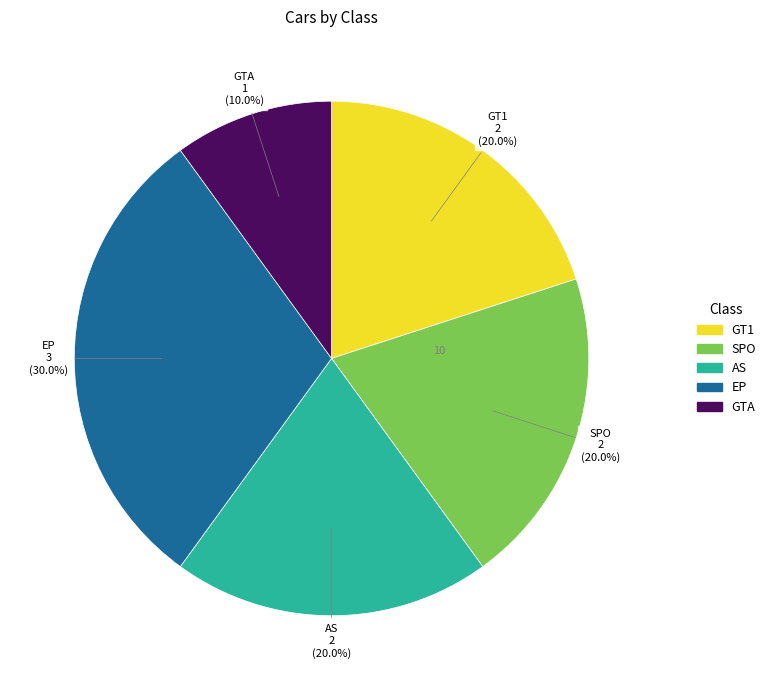

What is the total percentage of GT1 and EP?

50.0%